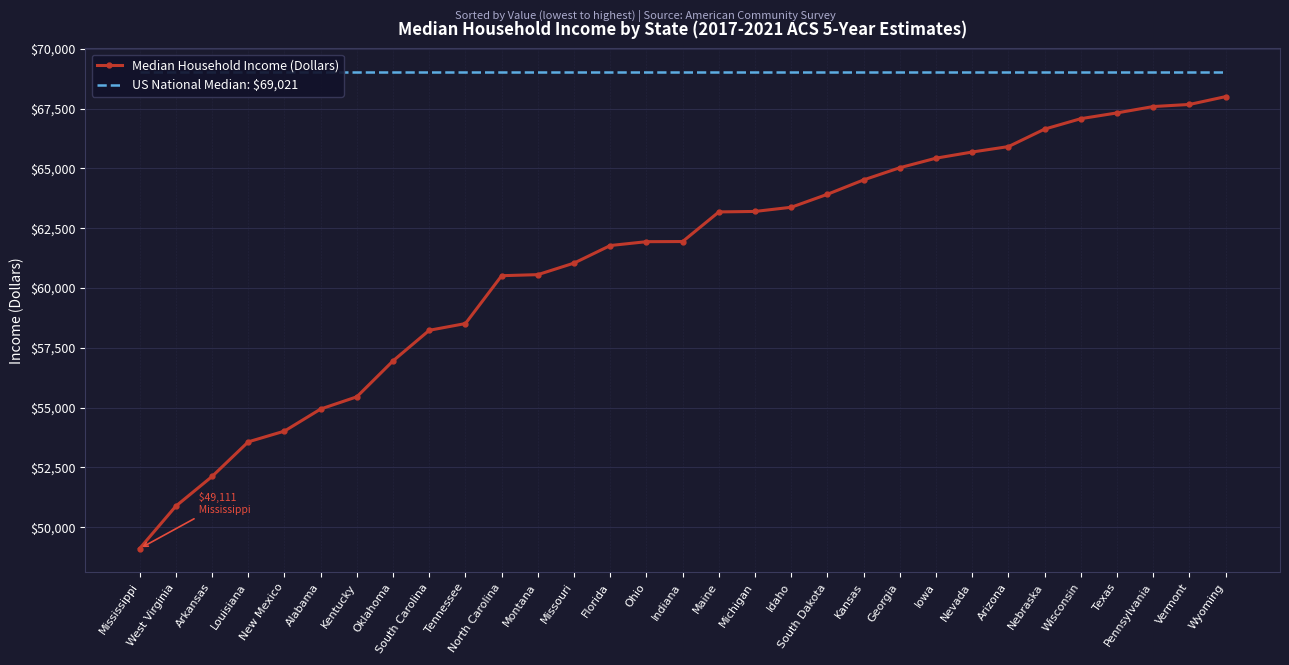

Where does the Median Household Income (Dollars) series first go above 61944?

Maine